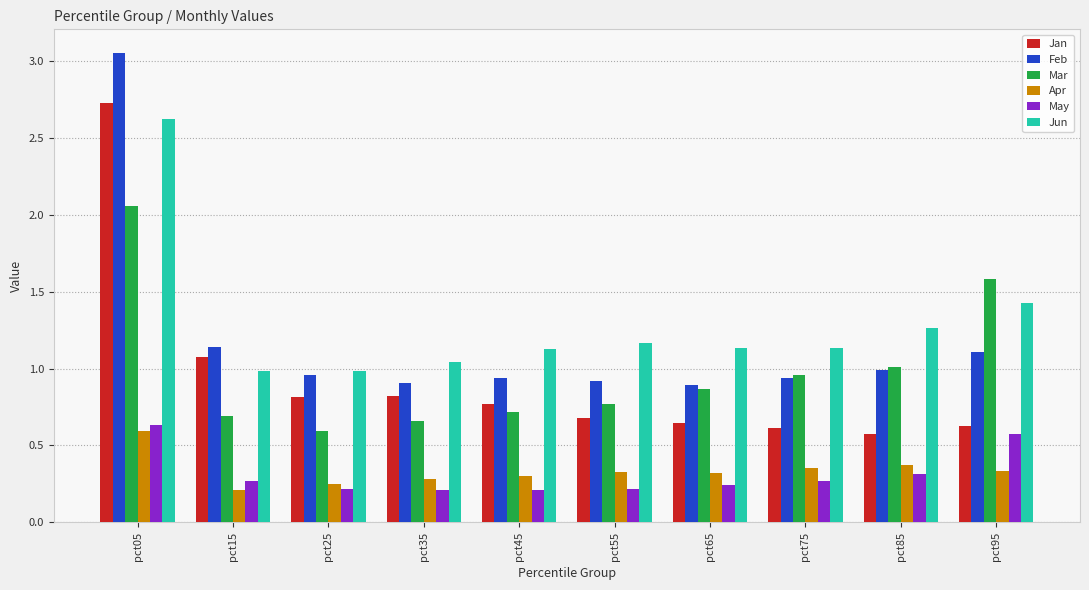

The value of Feb at pct75 is 0.4. True or false?

False